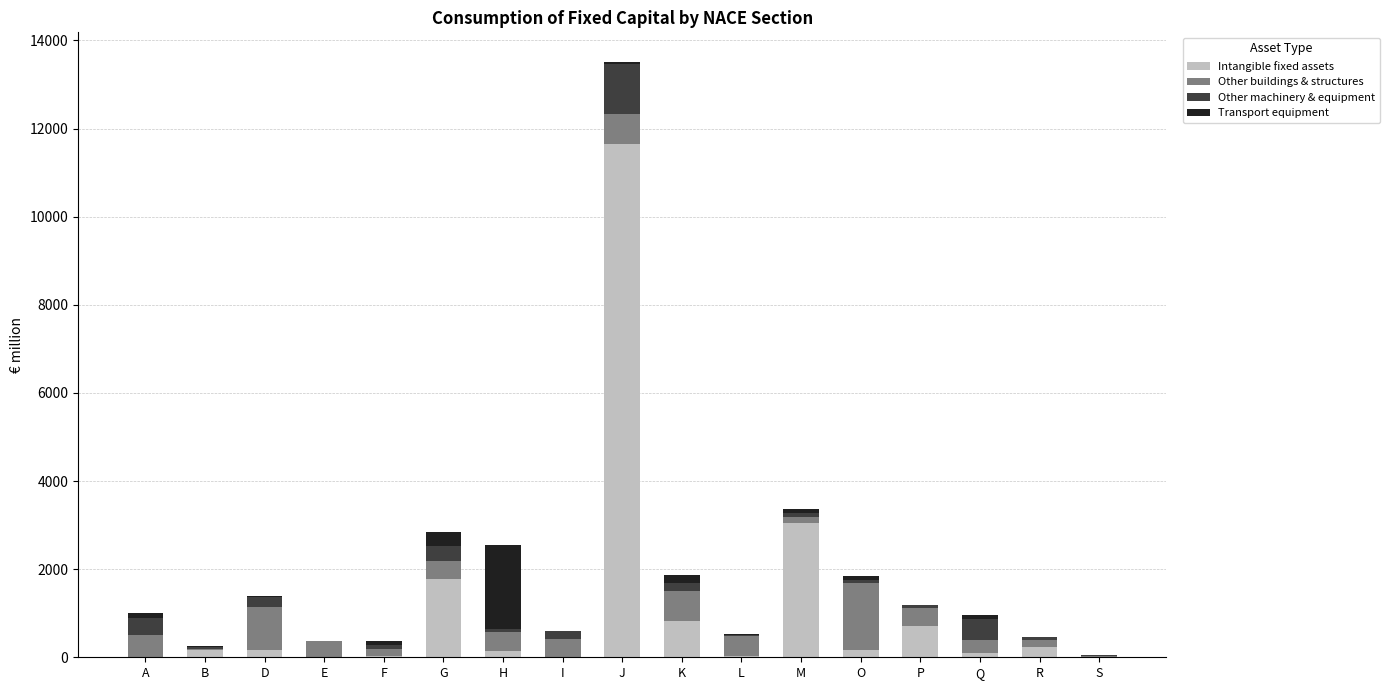

Which category has the highest value in the Intangible fixed assets series?

J